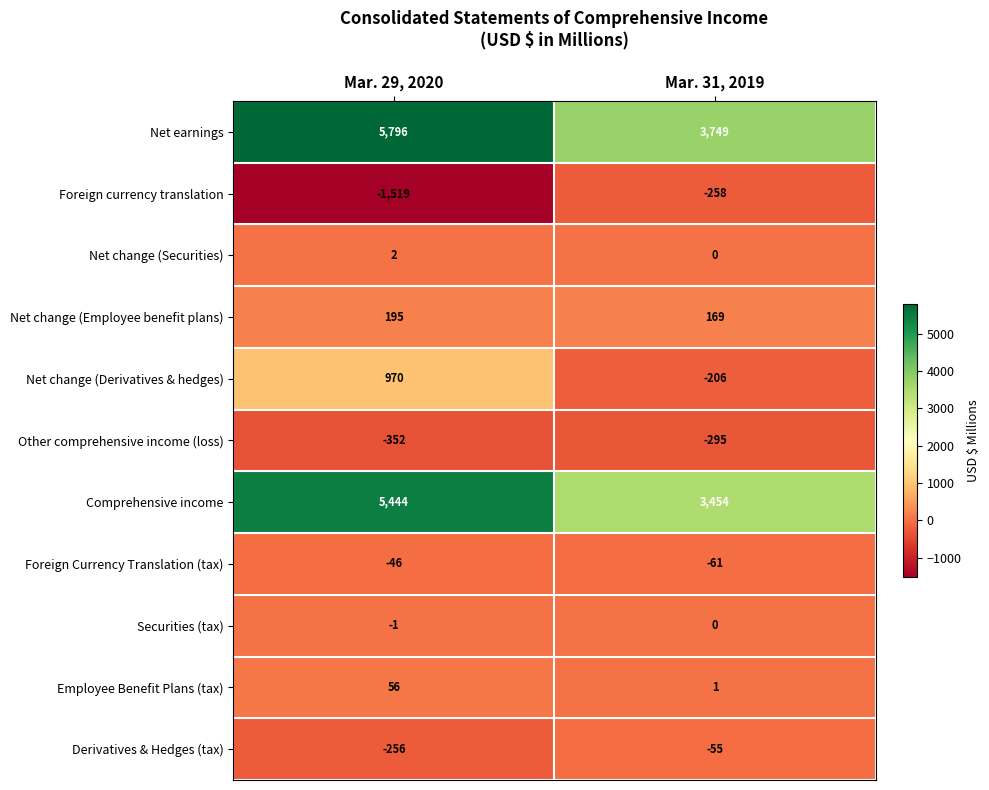

What is the sum of all Other comprehensive income (loss) values?

-647